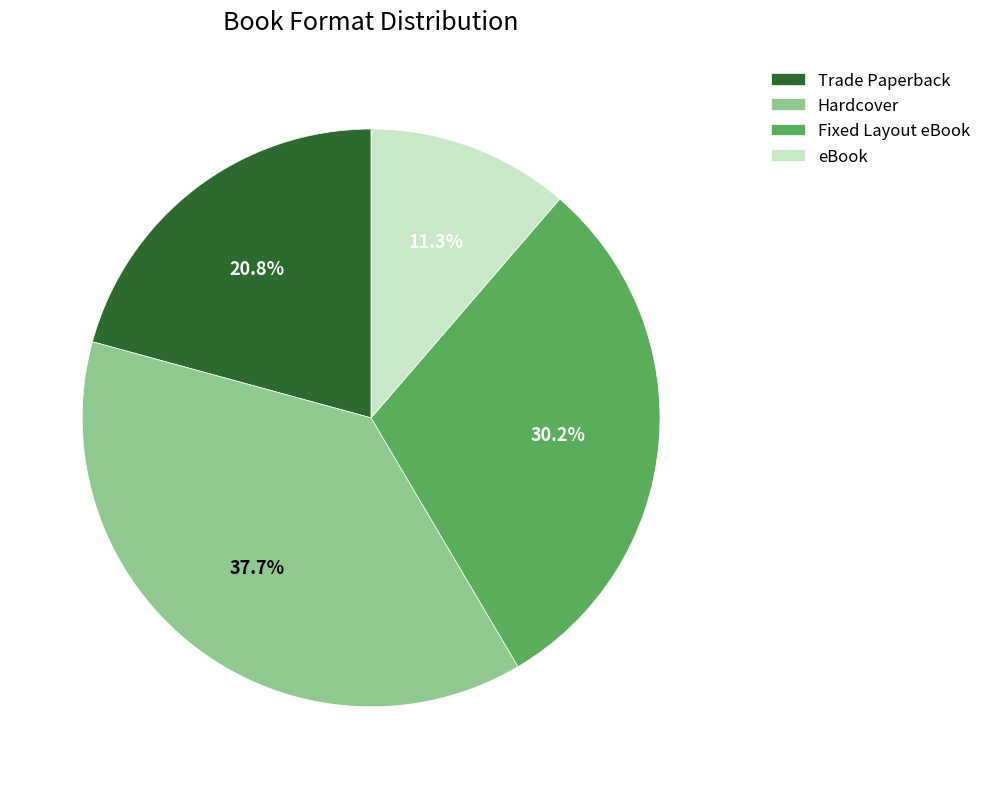

Count the number of slices in the pie.

4